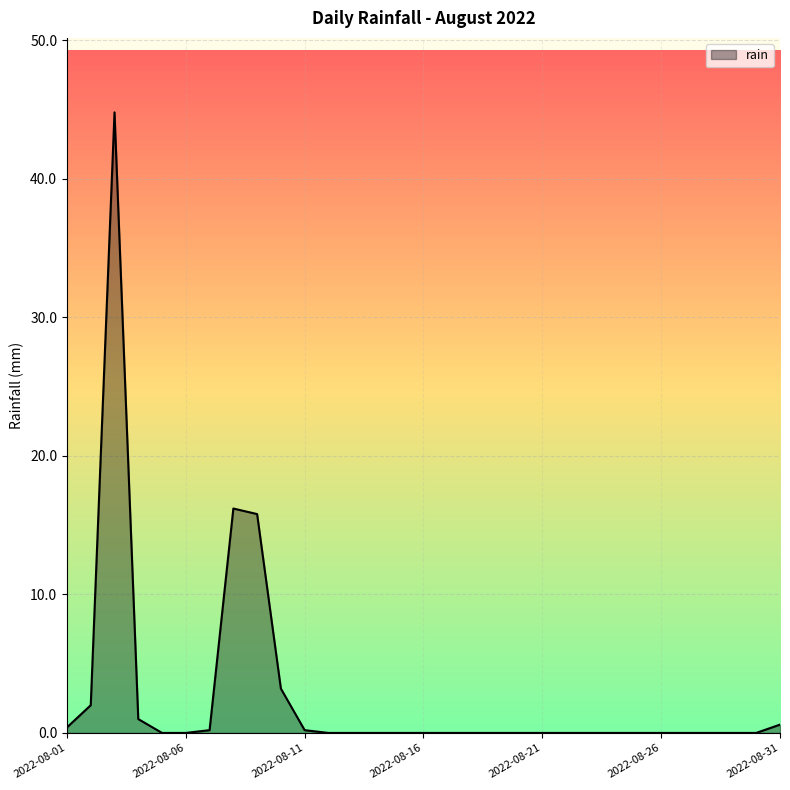

What is the difference between the maximum and minimum values?

44.8